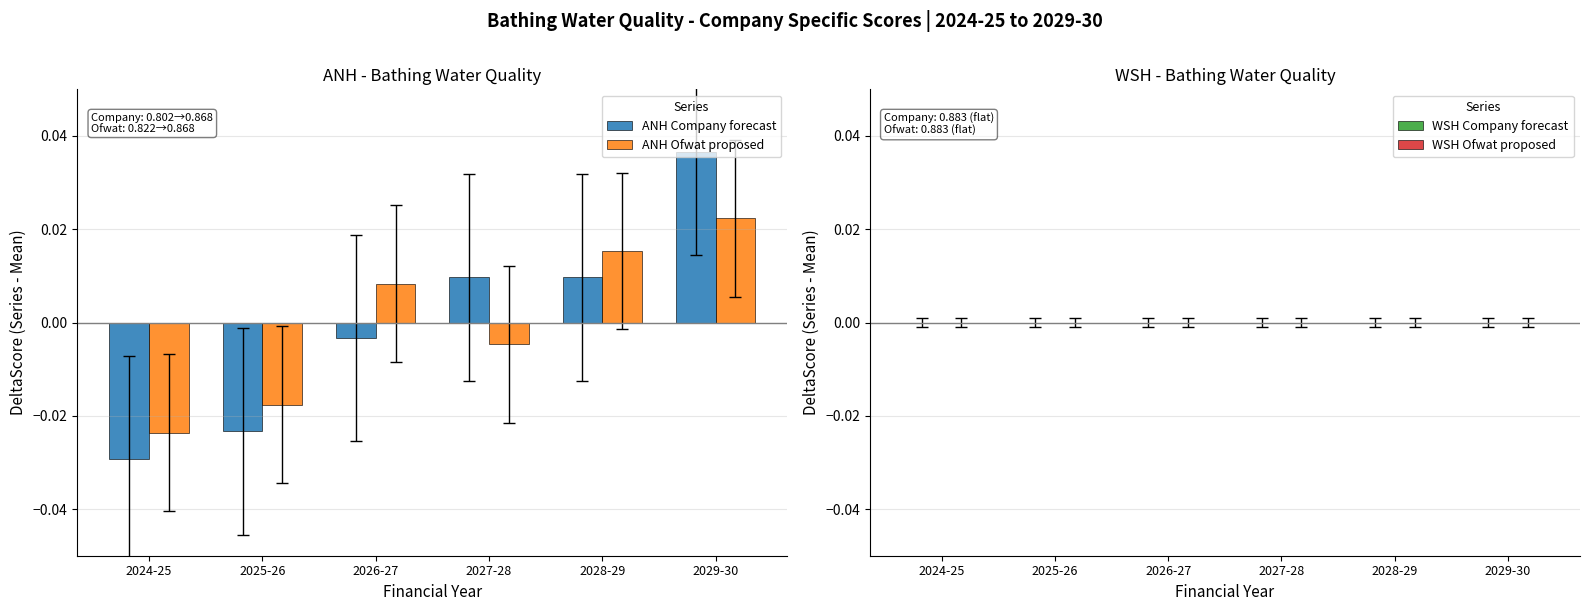

At which label does ANH Ofwat proposed reach its minimum?

2024-25